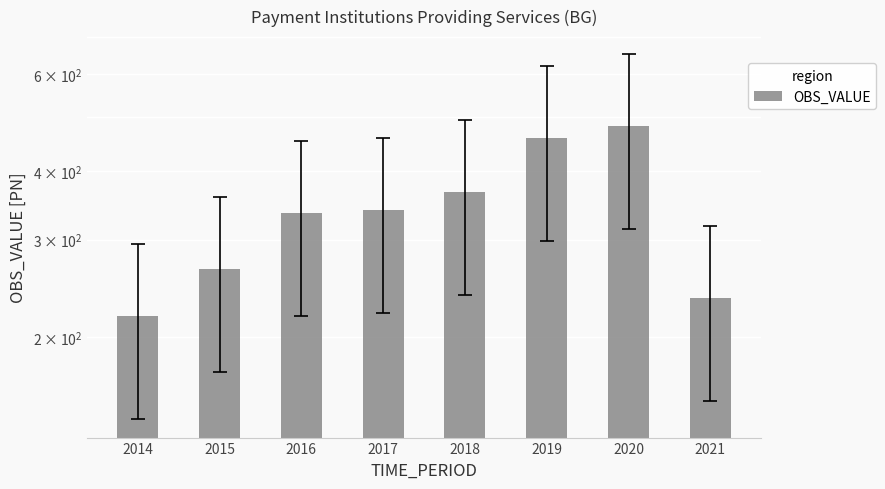

What is the ratio of the value at 2017 to the value at 2015?

1.3